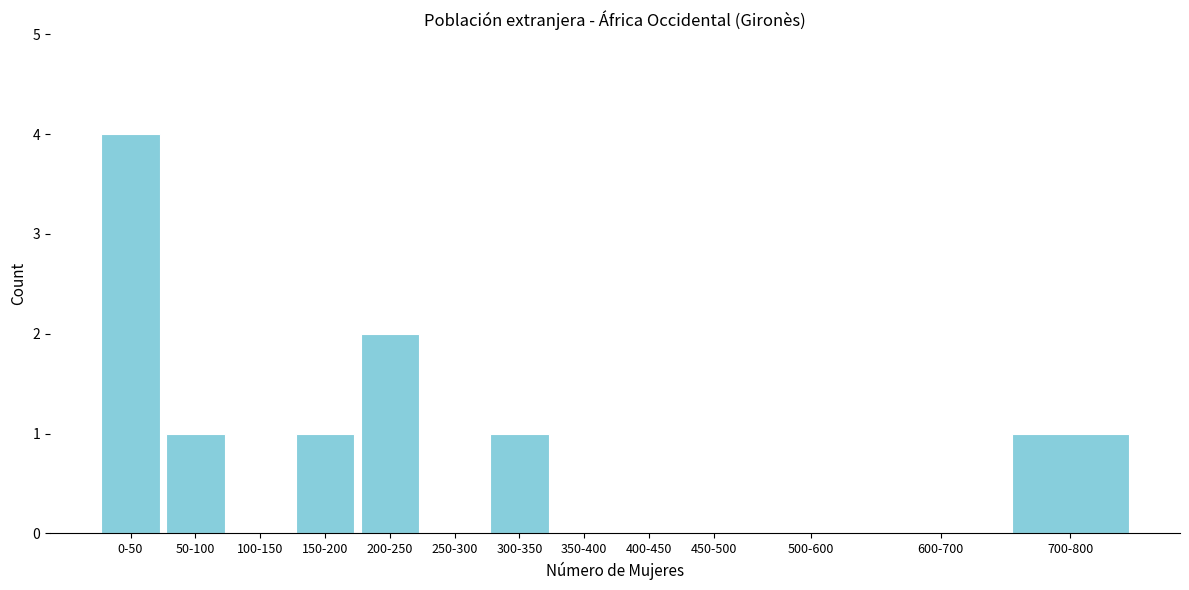

Reading left to right, extract all data points from this chart.

0-50=4	50-100=1	100-150=0	150-200=1	200-250=2	250-300=0	300-350=1	350-400=0	400-450=0	450-500=0	500-600=0	600-700=0	700-800=1